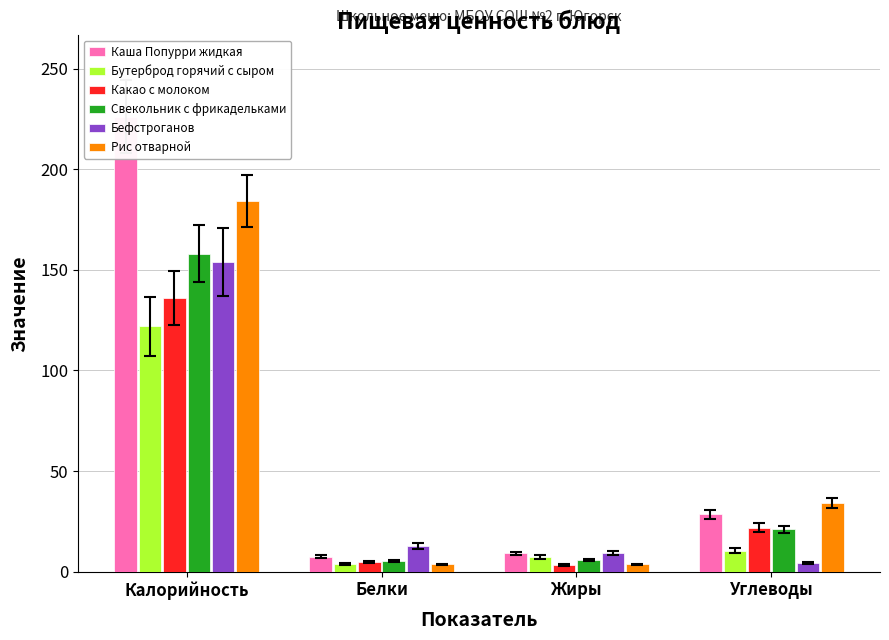

Is the value of Бутерброд горячий с сыром at Белки greater than the value of Свекольник с фрикадельками at Белки?

No